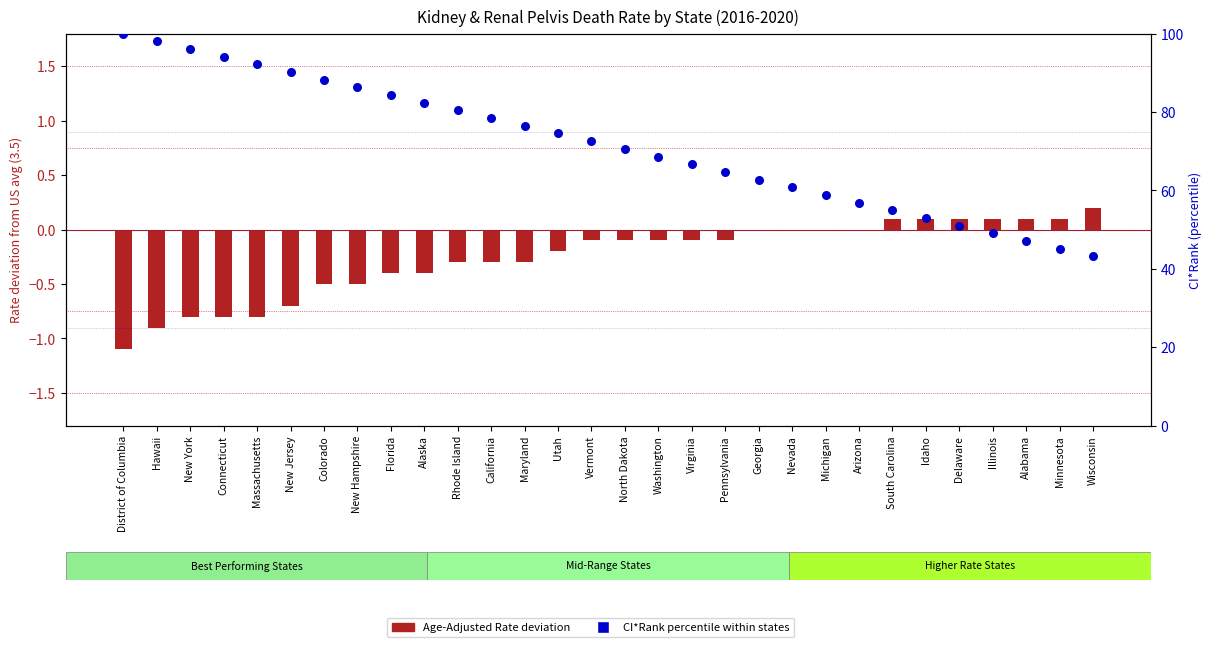

What are all the series names shown in the legend?

Age-Adjusted Rate (deviation from US avg), CI*Rank (percentile)